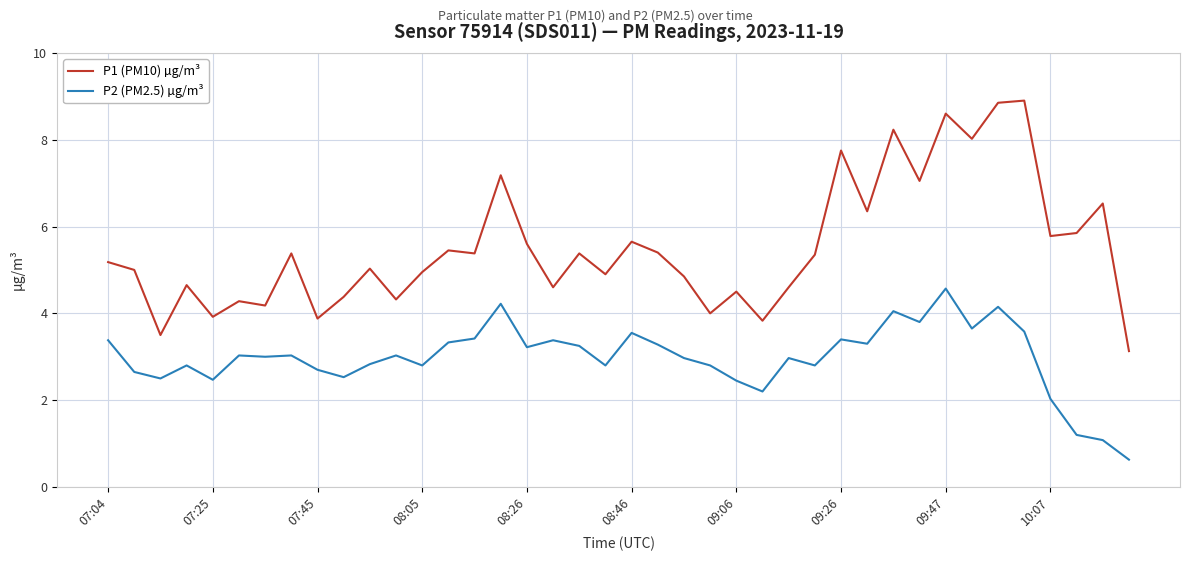

In P1 (PM10) µg/m³, how many points are higher than both neighbors (excluding endpoints)?

14